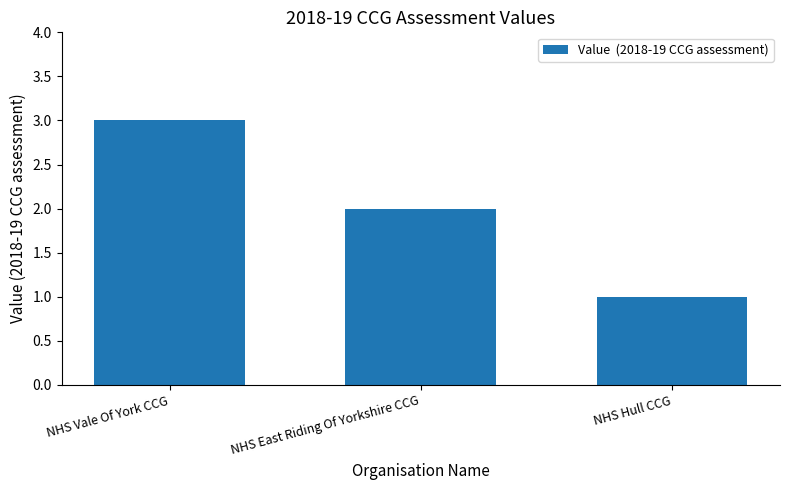

At which label does the data first exceed 2?

NHS Vale Of York CCG